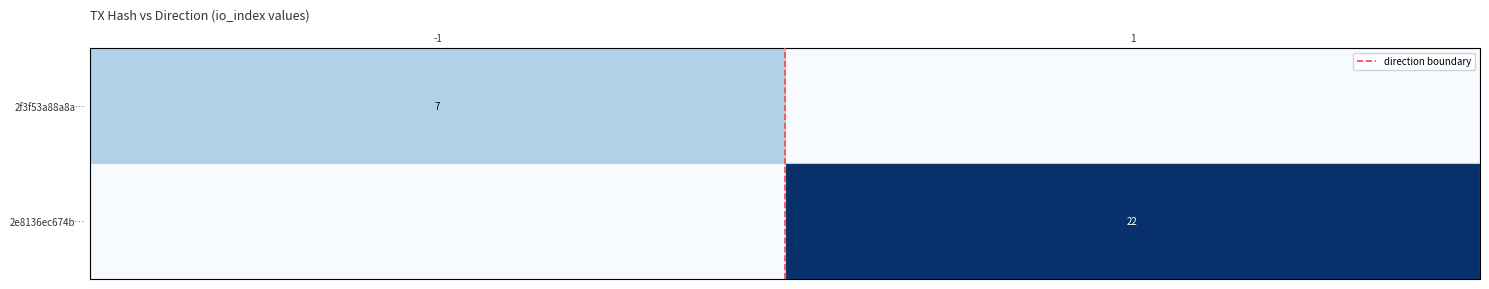

What is the sum of the 2f3f53a88a8a… values at -1 and 1?

7